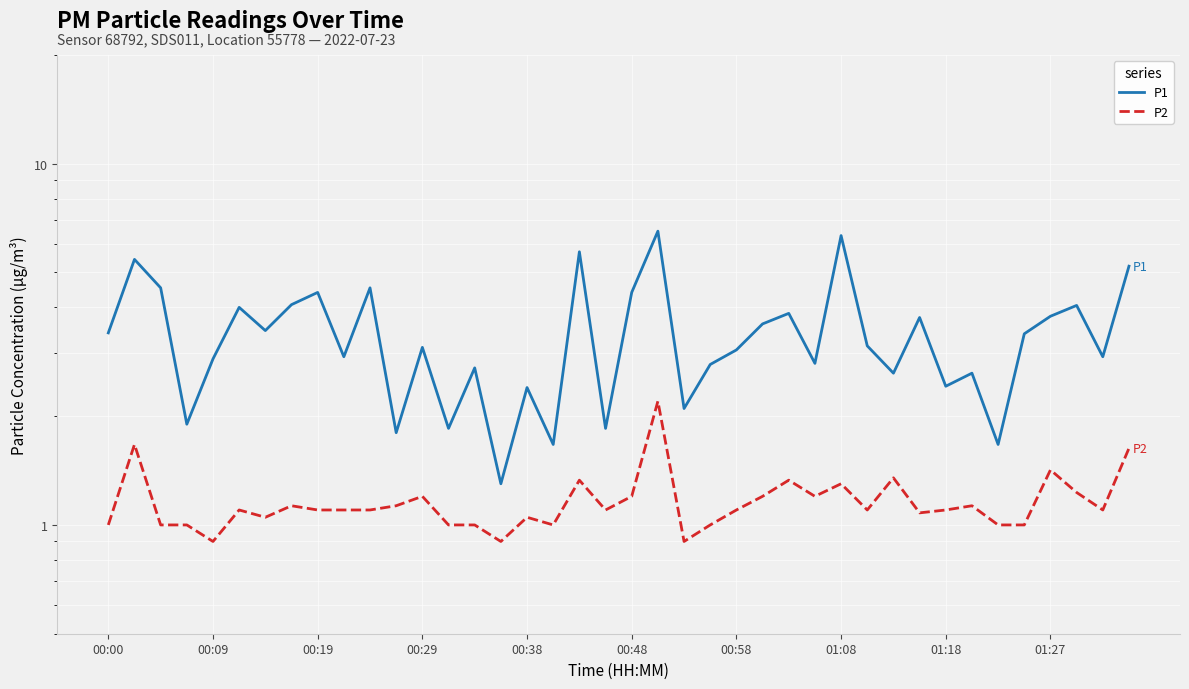

Does the chart display data point markers on the line(s)?

No